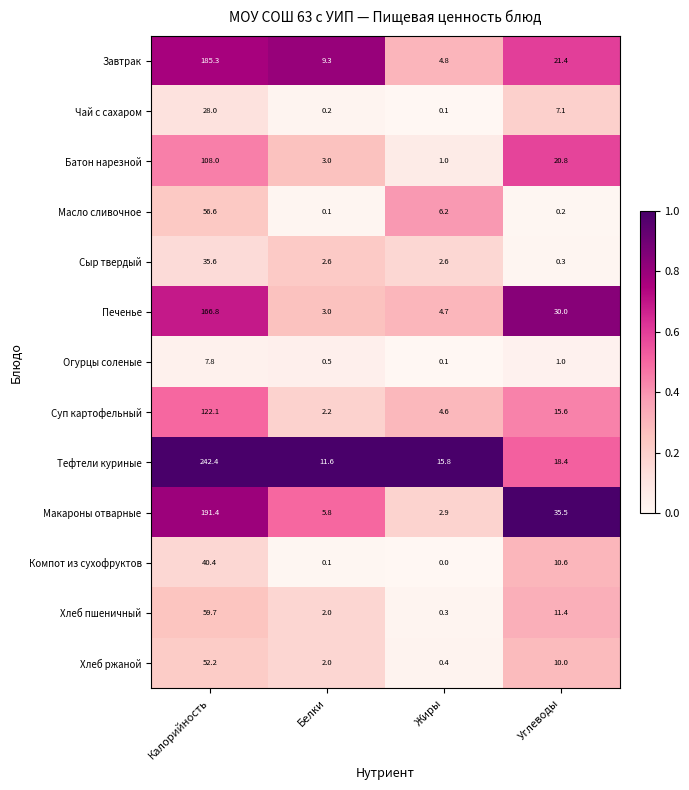

The value of Печенье at Калорийность is 41.2. True or false?

False